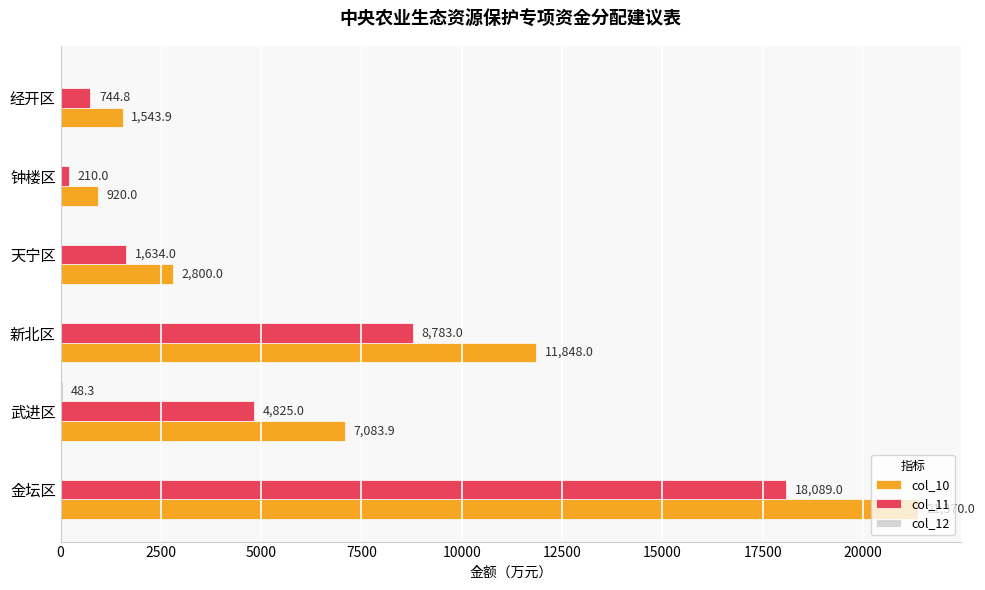

What is the maximum value shown in the chart?

21370.0